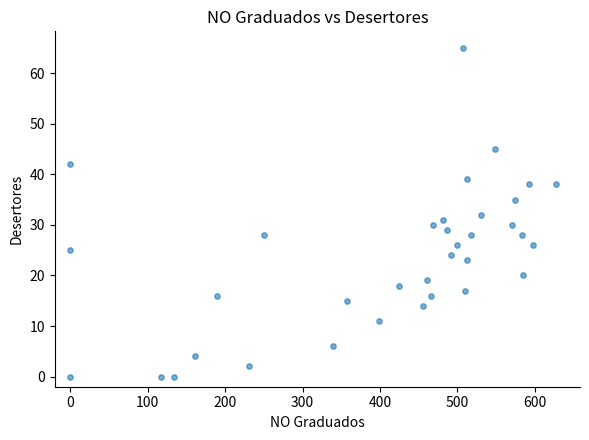

What is the range of Y values (max minus min)?

65